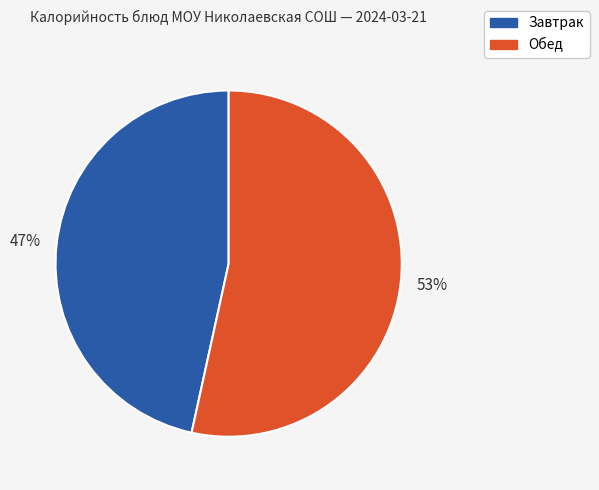

Is there a majority slice in this chart?

Yes